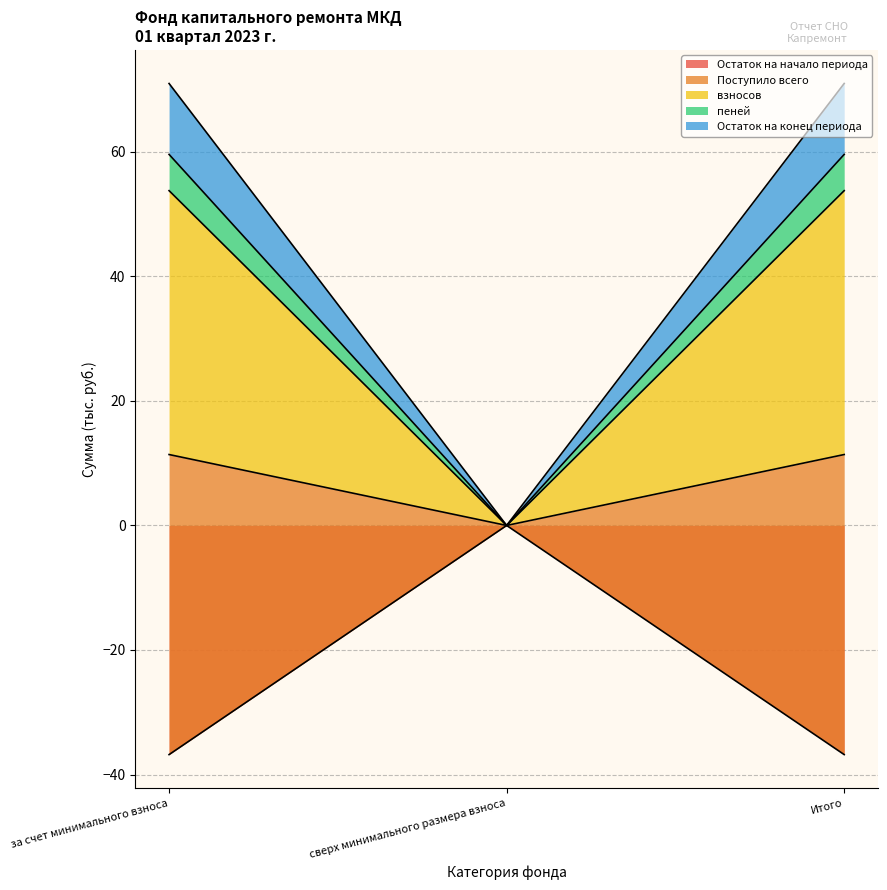

What is the difference between the взносов values at сверх минимального размера взноса and за счет минимального взноса?

11.4